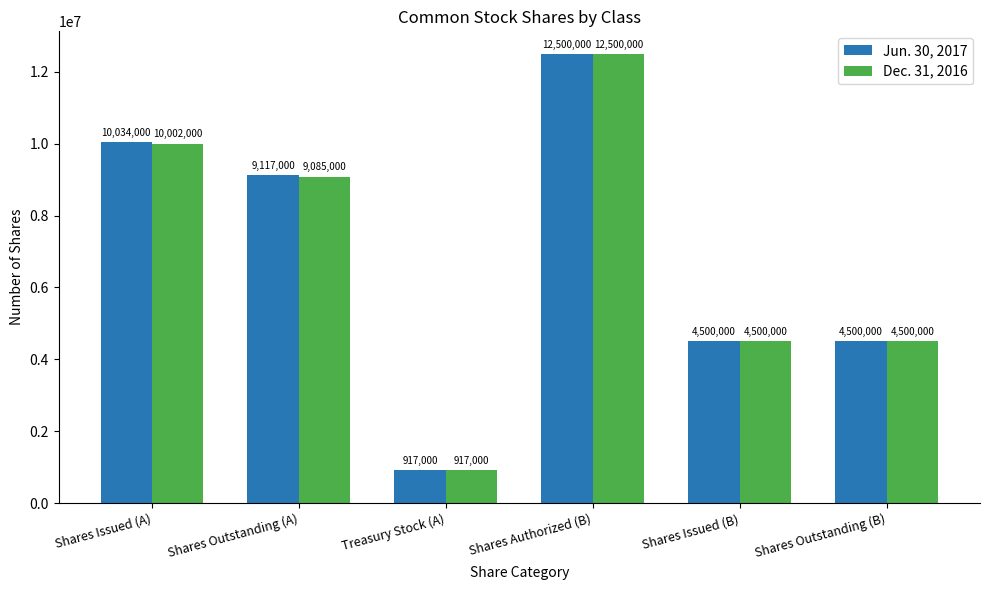

How many bars are there in each group?

2